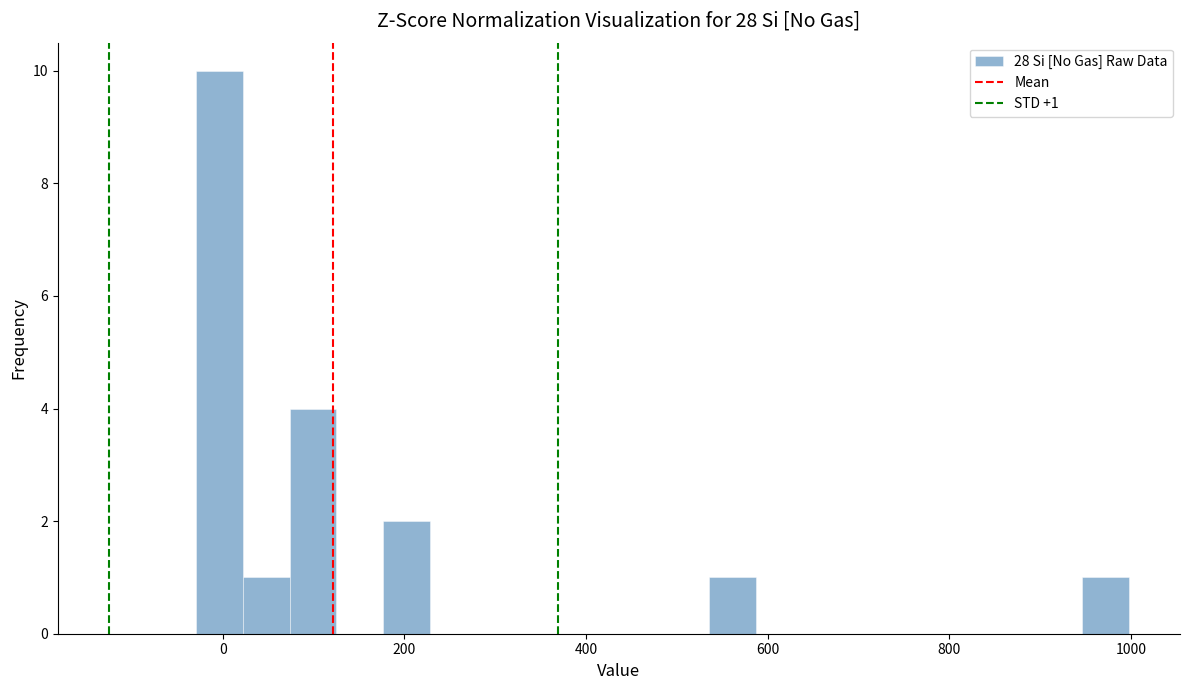

Around what value on the x-axis is the tallest bar? Give the approximate position of its centre, as read against the axis.

0